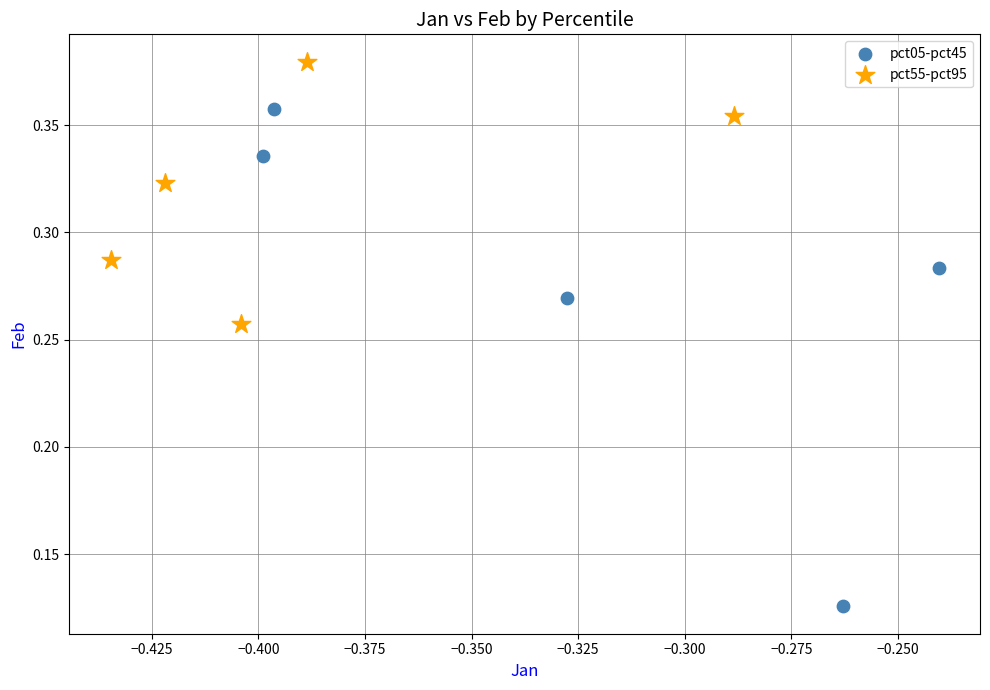

Which series contains the lowest Y value?

pct05-pct45